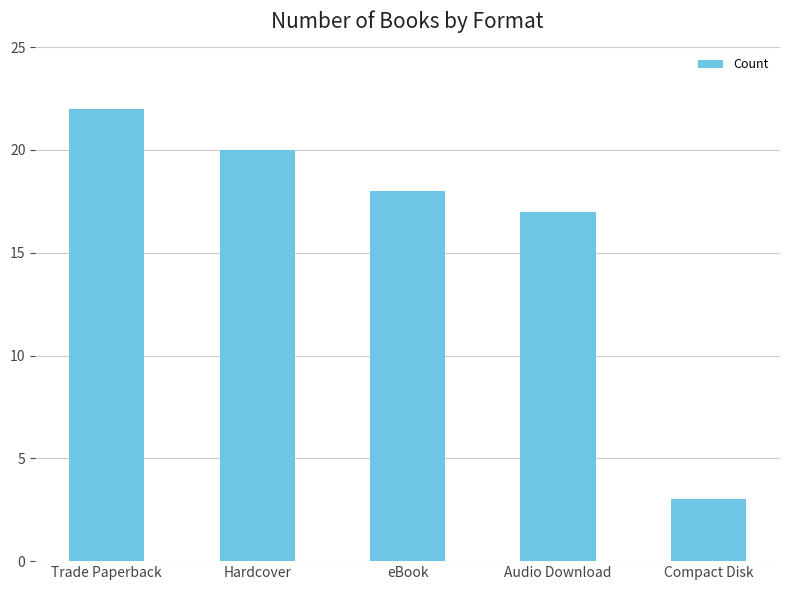

Rank the categories by value from lowest to highest.

Compact Disk, Audio Download, eBook, Hardcover, Trade Paperback